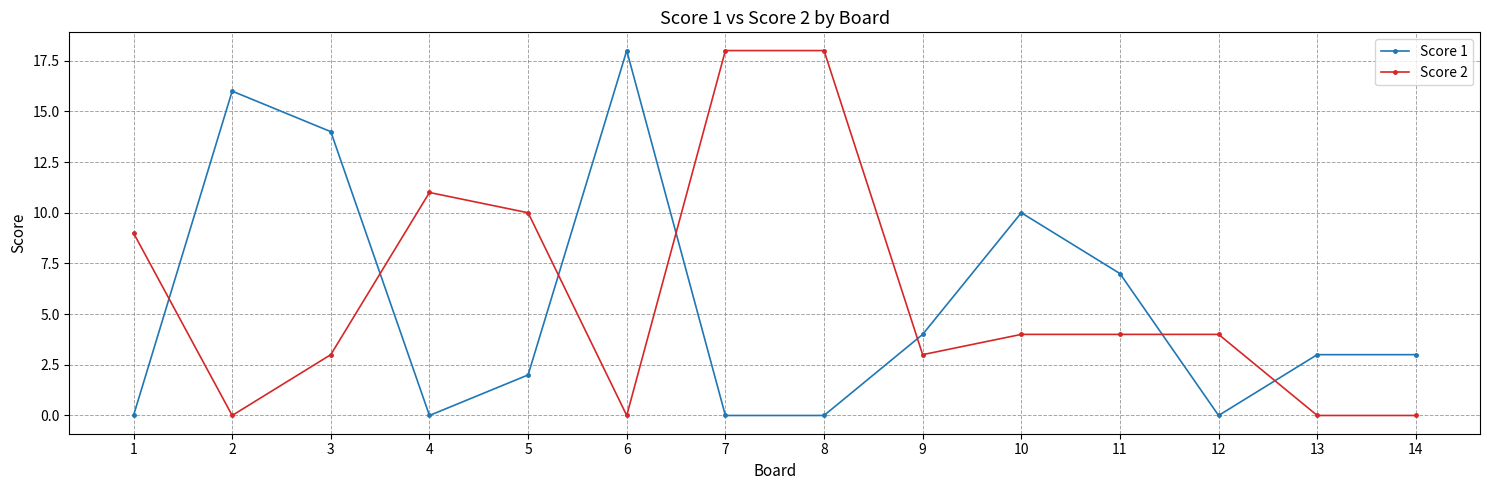

Reading right to left, what are all the values shown in this chart?

Score 1: 3	3	0	7	10	4	0	0	18	2	0	14	16	0
Score 2: 0	0	4	4	4	3	18	18	0	10	11	3	0	9